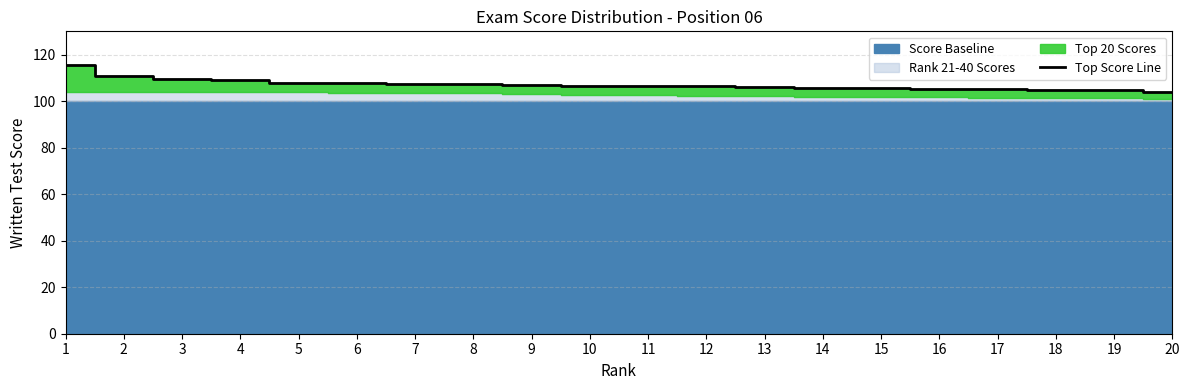

What is the ratio of the value at 3 to the value at 9?

1.0